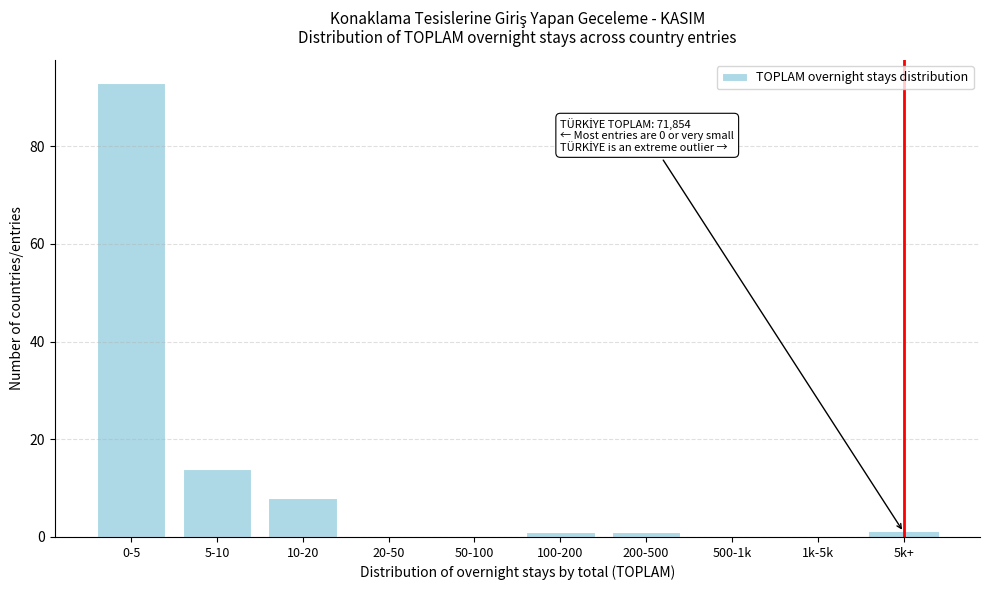

Reading left to right, extract all data points from this chart.

0-5=93	5-10=14	10-20=8	20-50=0	50-100=0	100-200=1	200-500=1	500-1k=0	1k-5k=0	5k+=1